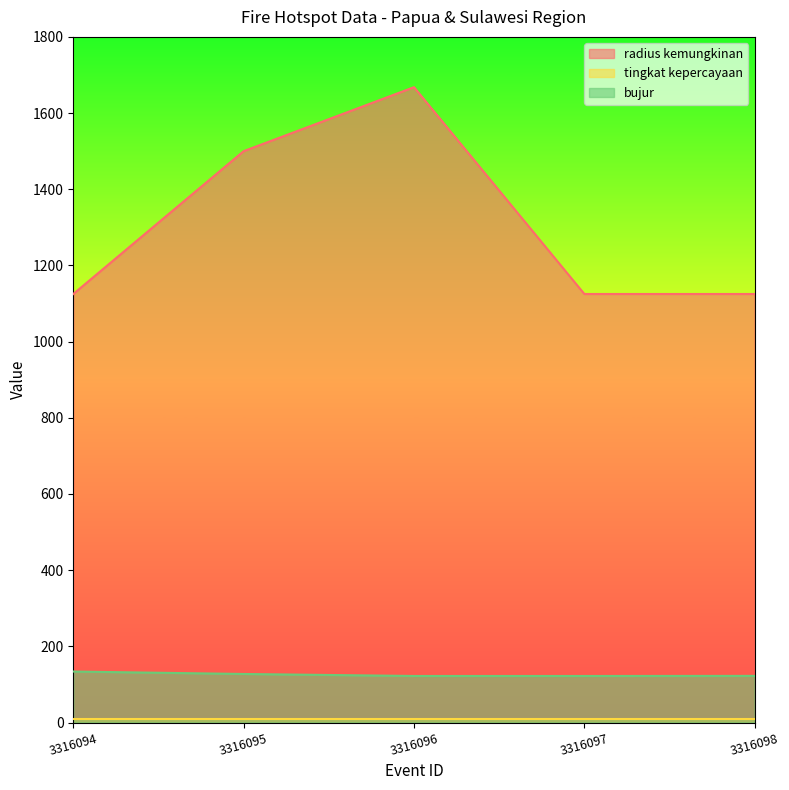

What is the sum of the bujur values at 3316098 and 3316097?

244.6